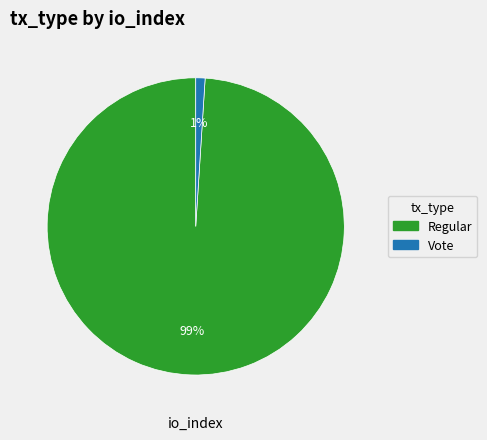

What is the majority slice?

Regular